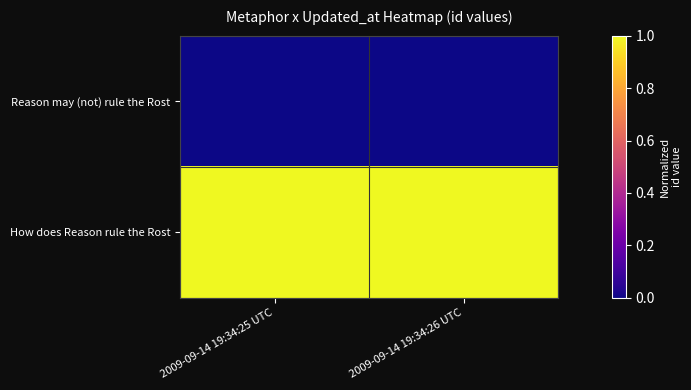

Which has a higher value, 2009-09-14 19:34:25 UTC or 2009-09-14 19:34:26 UTC?

2009-09-14 19:34:25 UTC